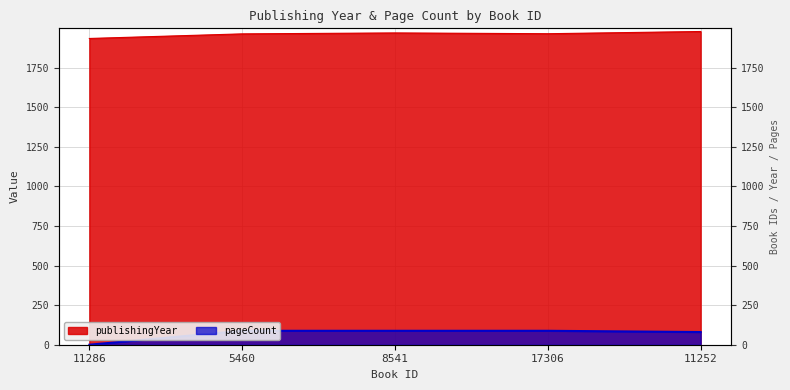

True or false: publishingYear and pageCount intersect in this chart.

False